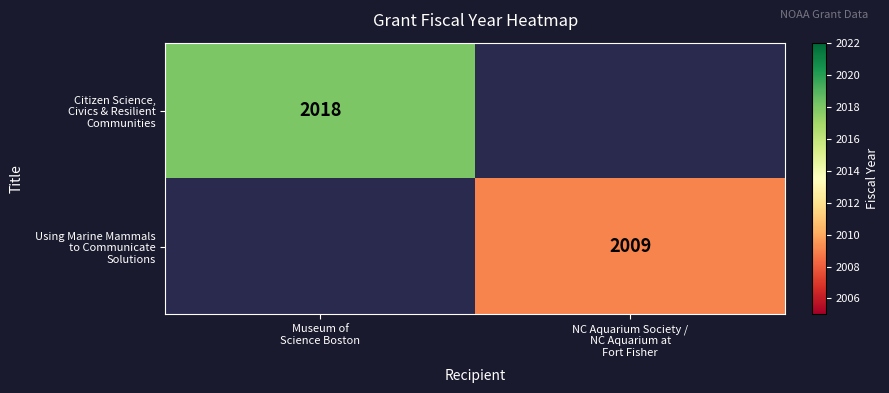

At Museum of Science Boston, list the series in order from smallest to largest.

Using Marine Mammals to Communicate Solutions, Citizen Science, Civics & Resilient Communities